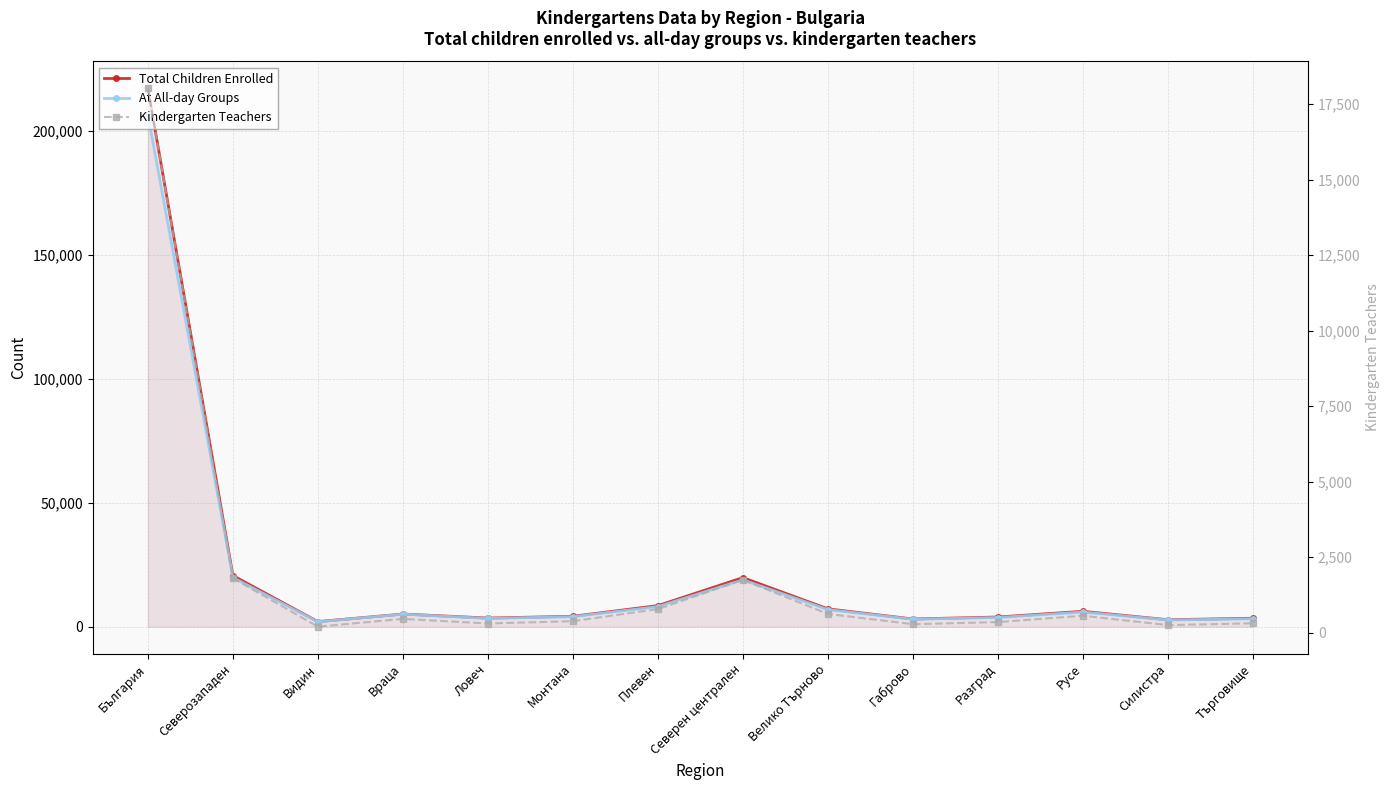

At which category does the chart reach its peak across all series?

България